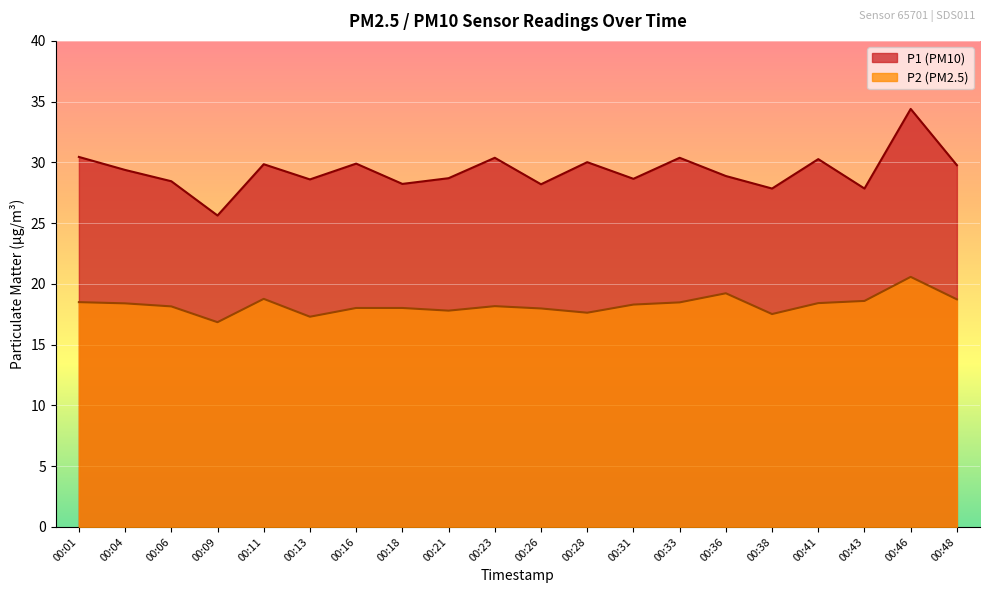

At which category does the chart reach its minimum across all series?

00:09